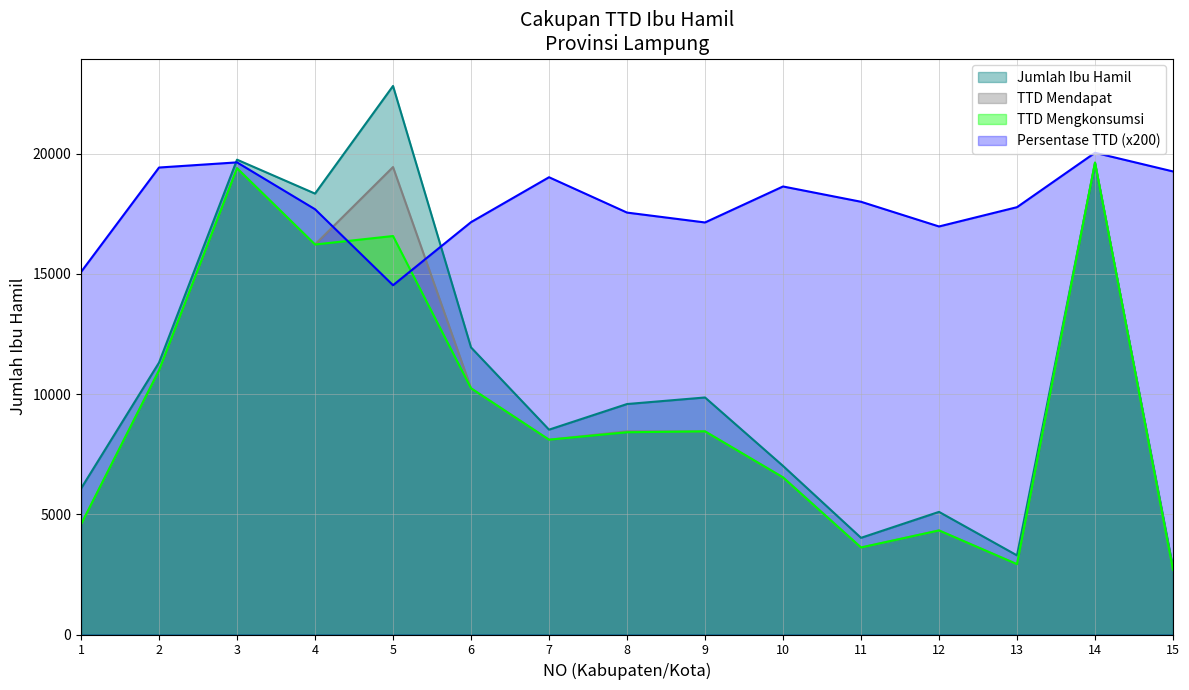

What is the spread (max minus min) of values at 6?

6911.0